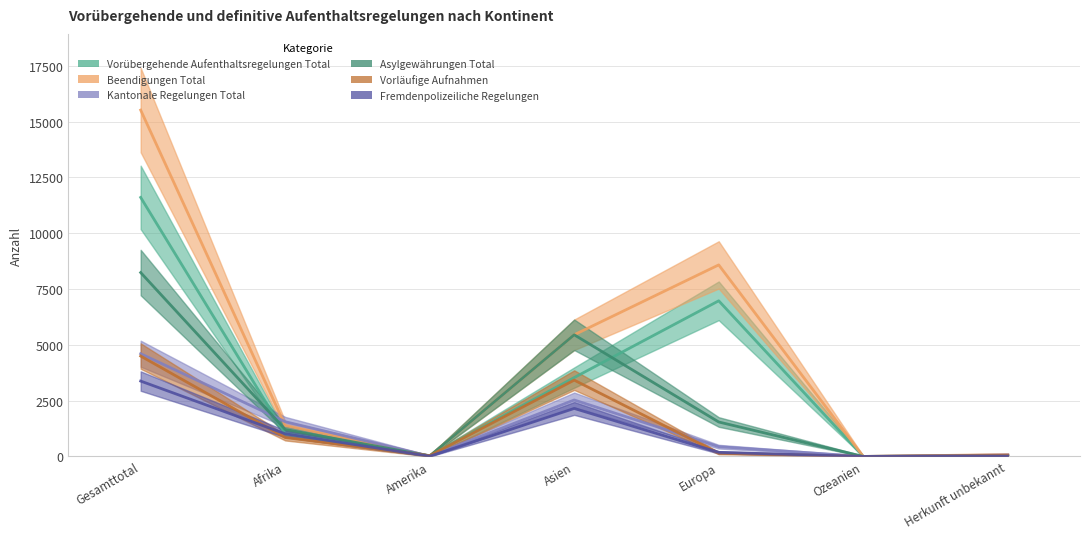

How many categories are shown in the chart?

7